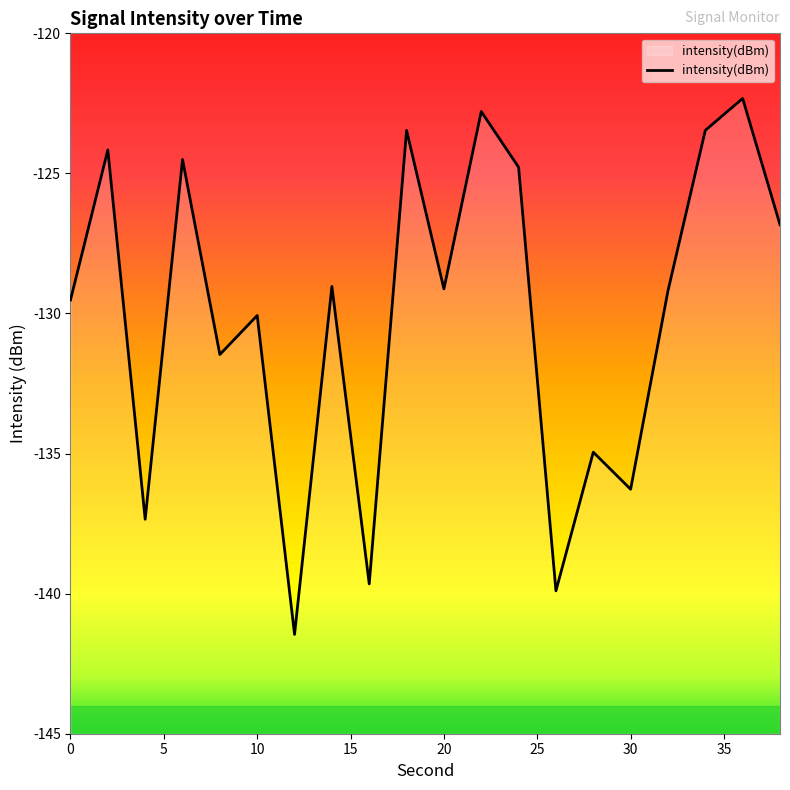

What is the difference between the maximum and minimum values?

19.1